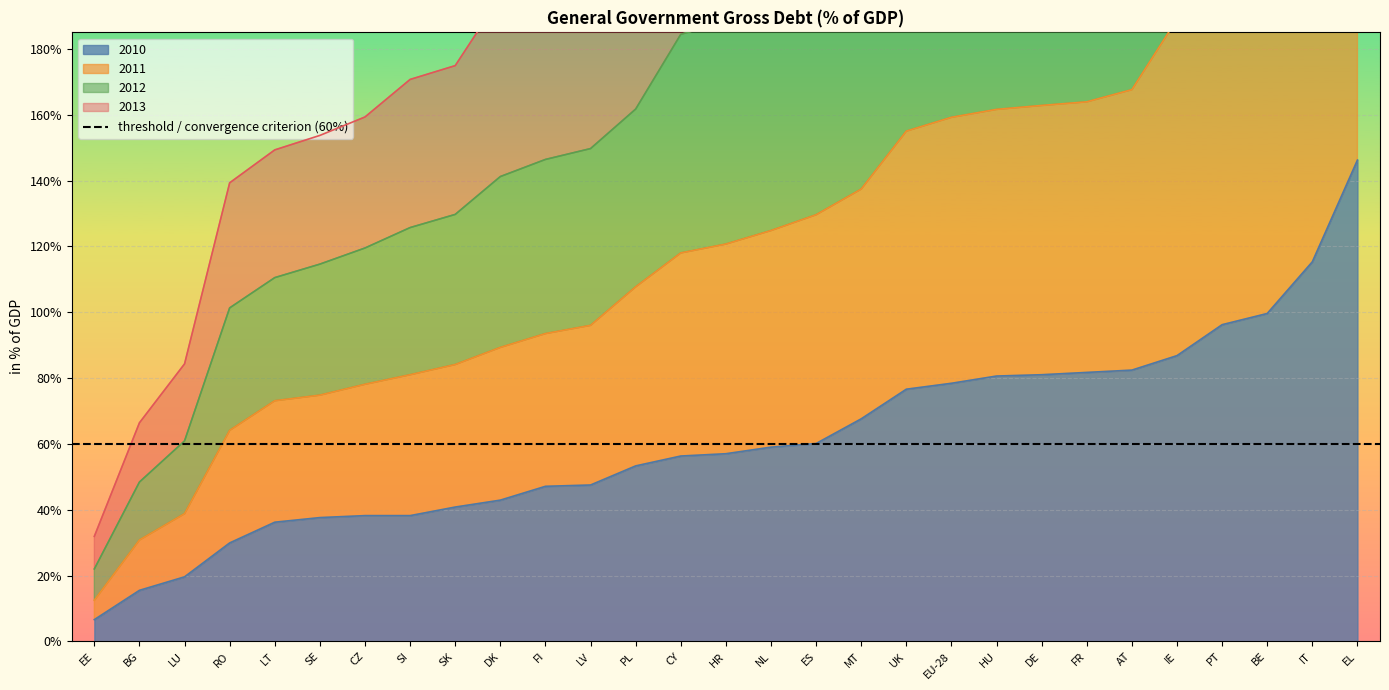

What is the maximum value shown in the chart?

654.6